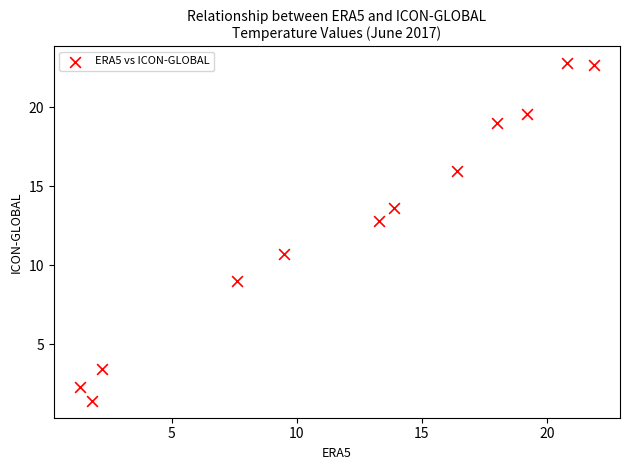

What is the average X value?

12.2